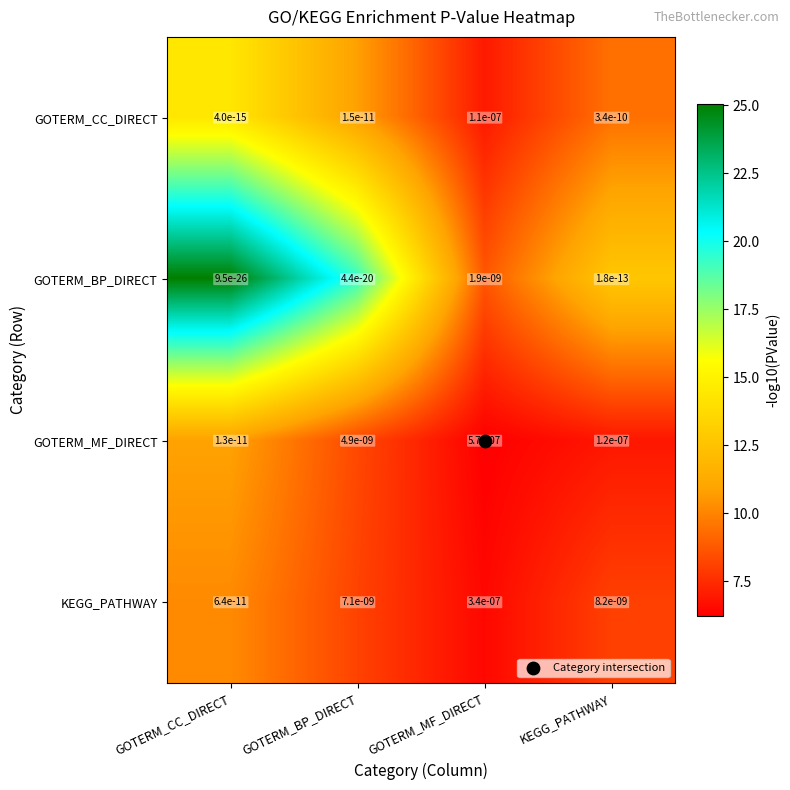

The value of GOTERM_CC_DIRECT at GOTERM_BP_DIRECT is 0.0. True or false?

True